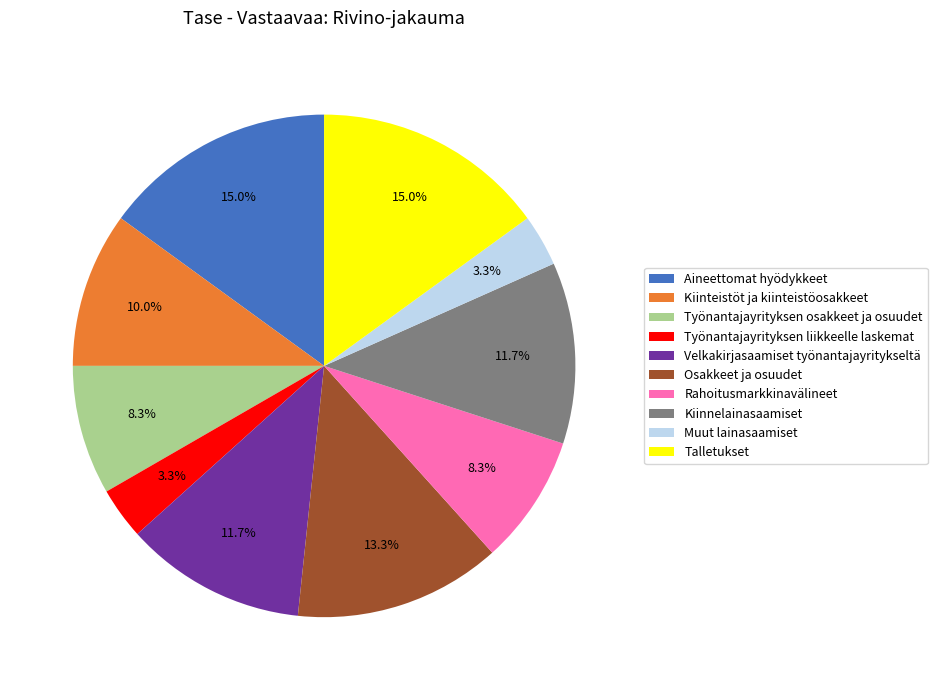

Between Rahoitusmarkkinavälineet and Osakkeet ja osuudet, which is larger?

Osakkeet ja osuudet